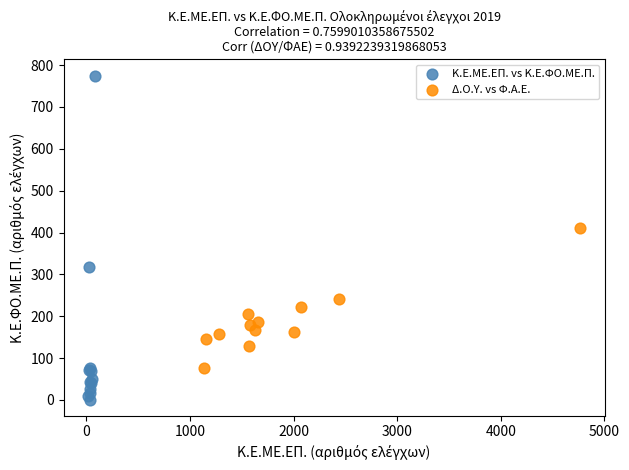

What are all the series names shown in the legend?

Κ.Ε.ΜΕ.ΕΠ. vs Κ.Ε.ΦΟ.ΜΕ.Π., Δ.Ο.Υ. vs Φ.Α.Ε.